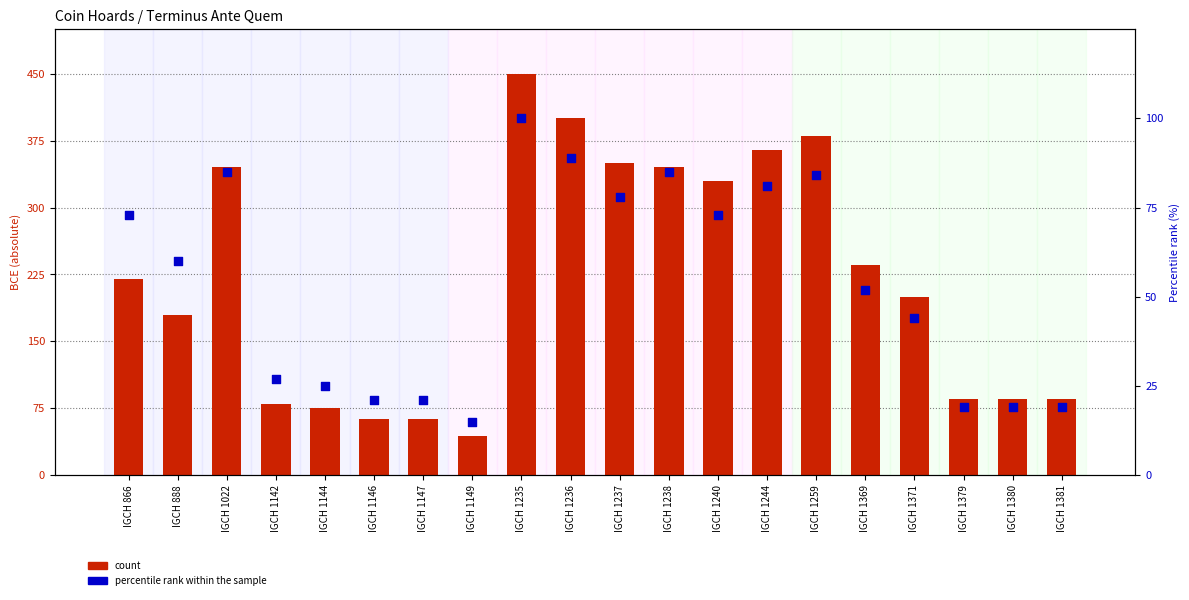

Is the value of count at IGCH 1147 greater than the value of percentile rank within the sample at IGCH 1144?

Yes